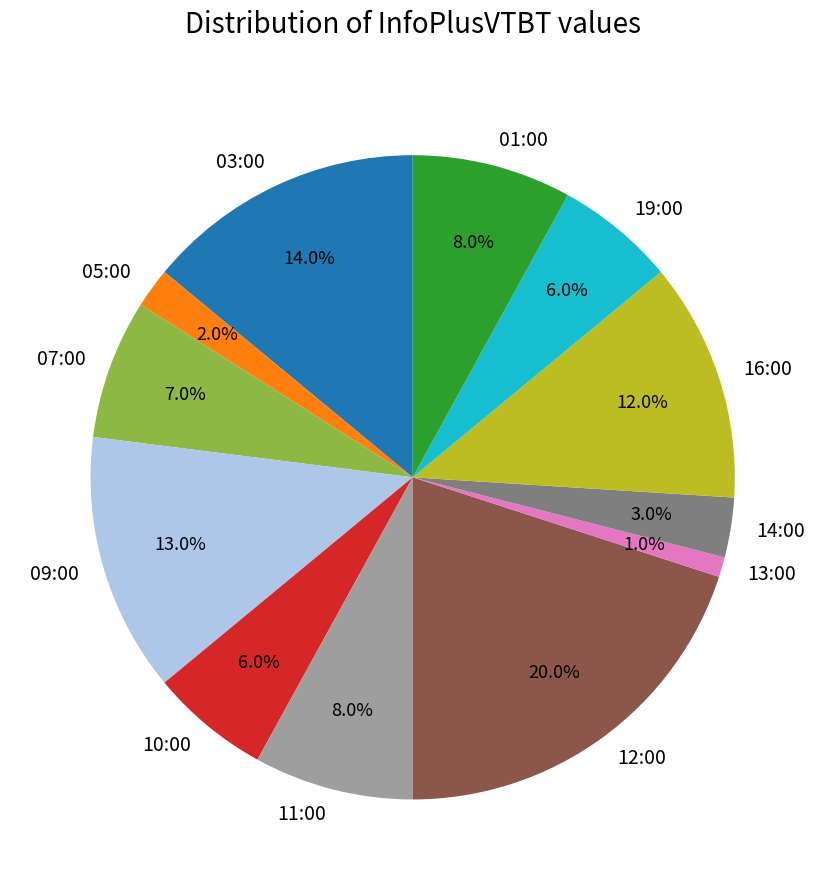

To the nearest percent, what is the difference between the largest and smallest slice percentages?

19%